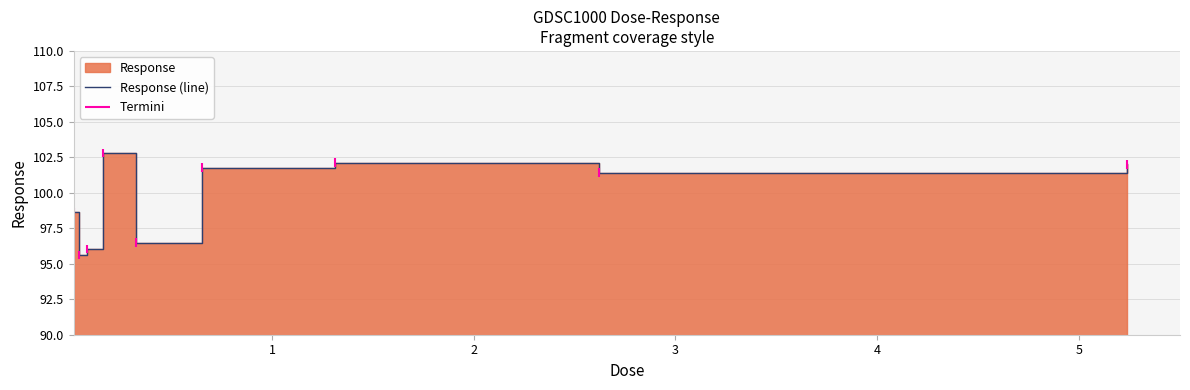

What is the sum of all values?

896.9